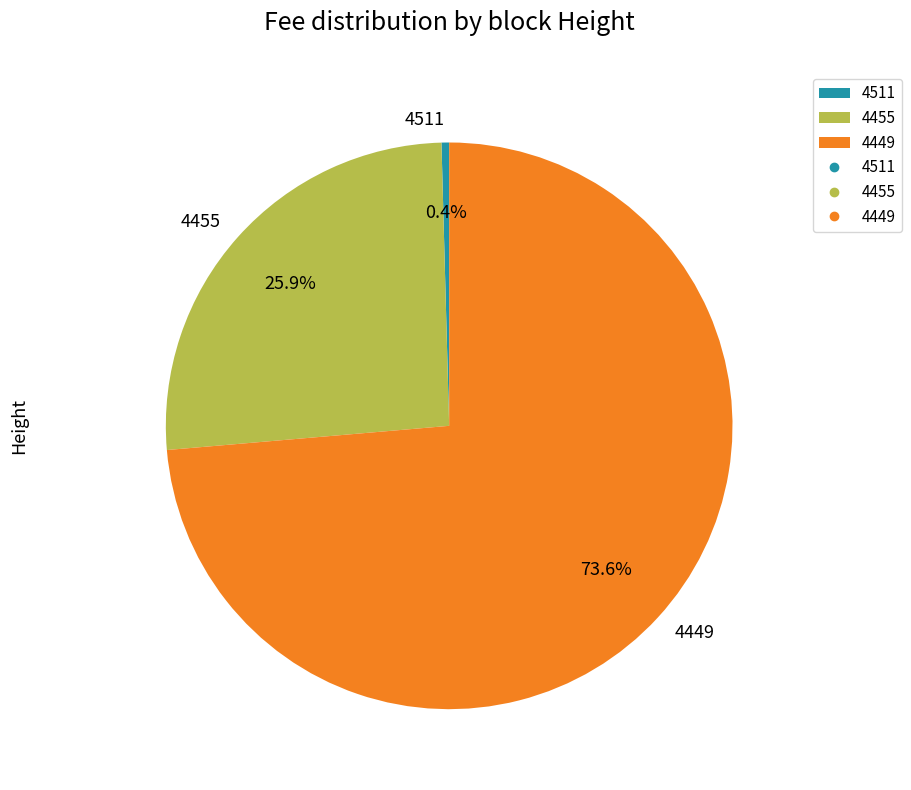

Combined, what portion of the pie is 4511 and 4449?

74.1%